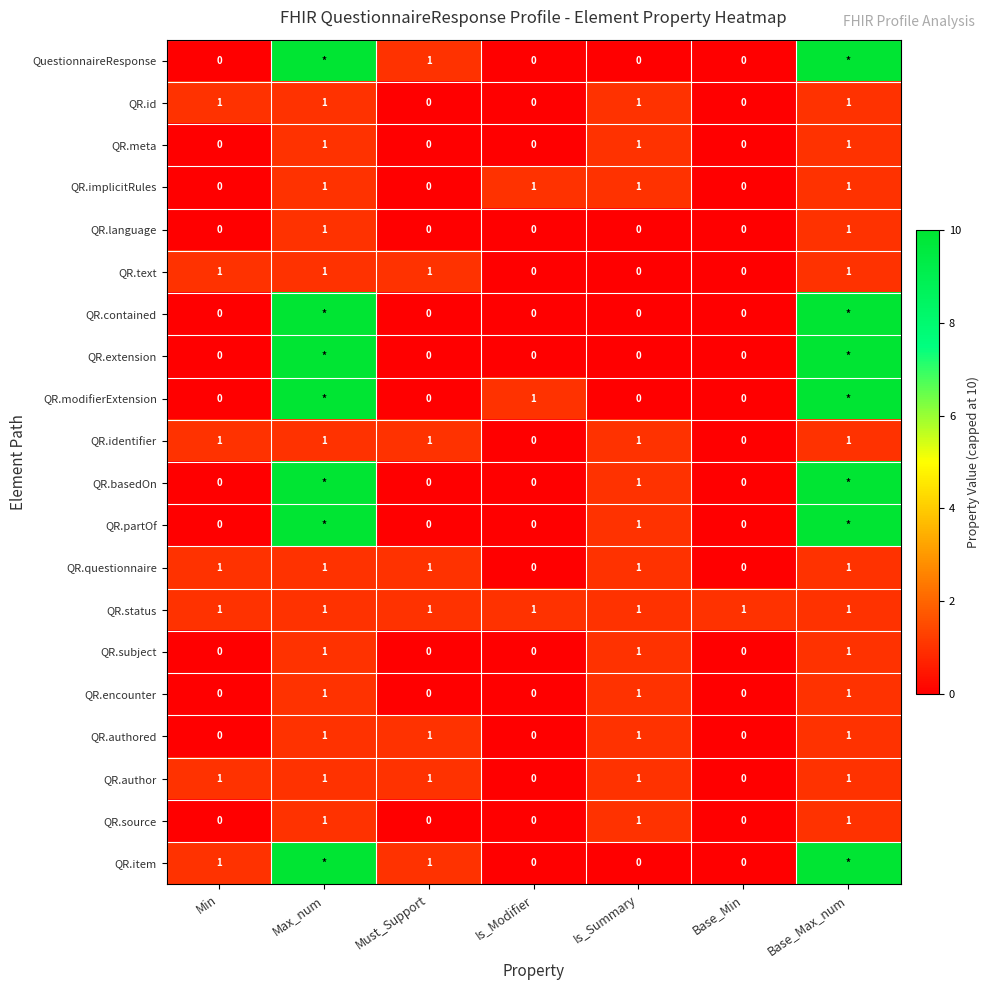

What is the sum of all QR.subject values?

3